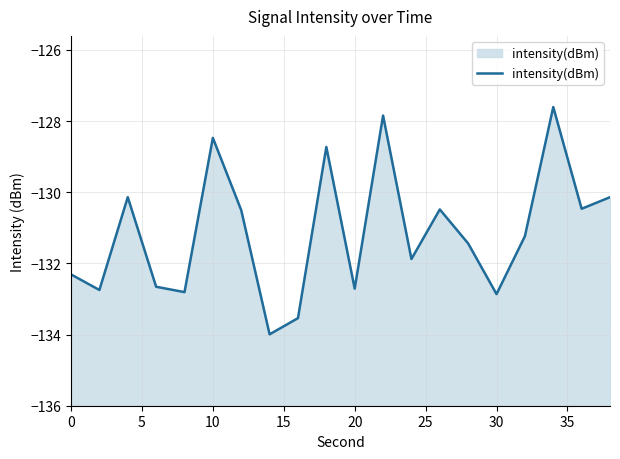

What is the greatest value displayed?

-127.6